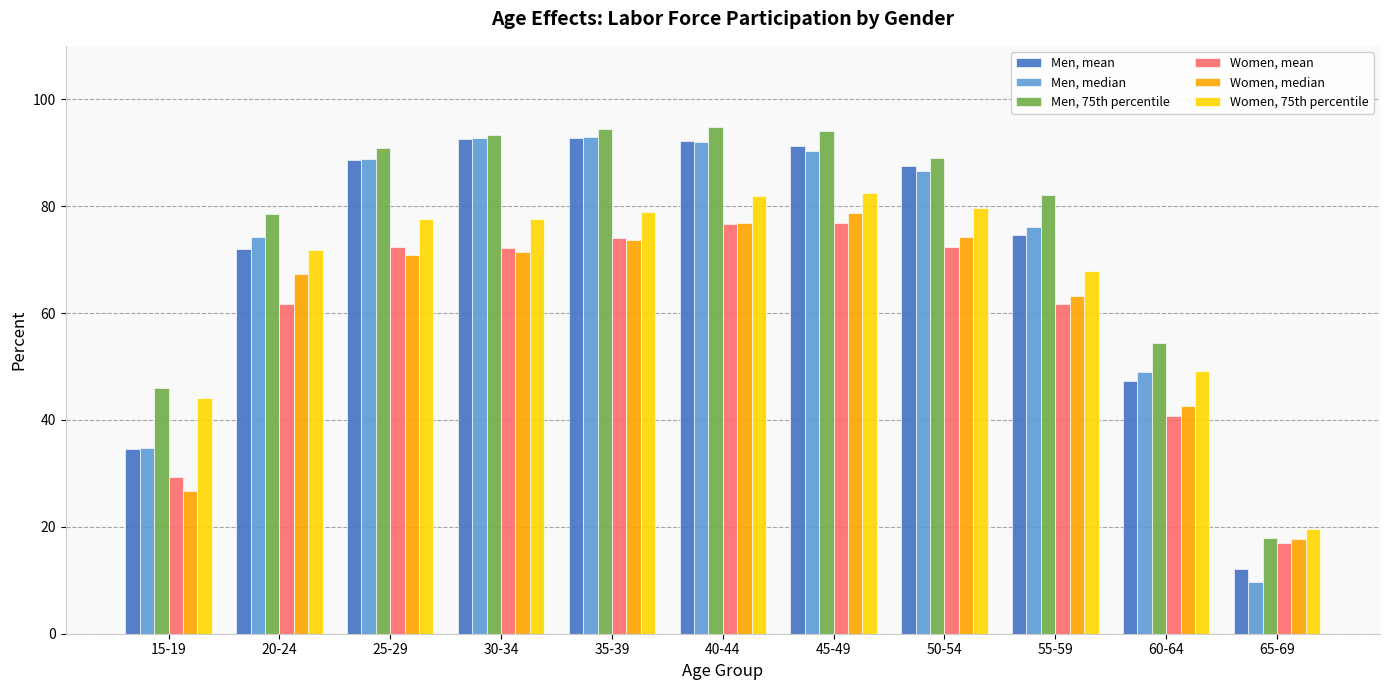

What is the difference between the Men, median values at 60-64 and 65-69?

39.4